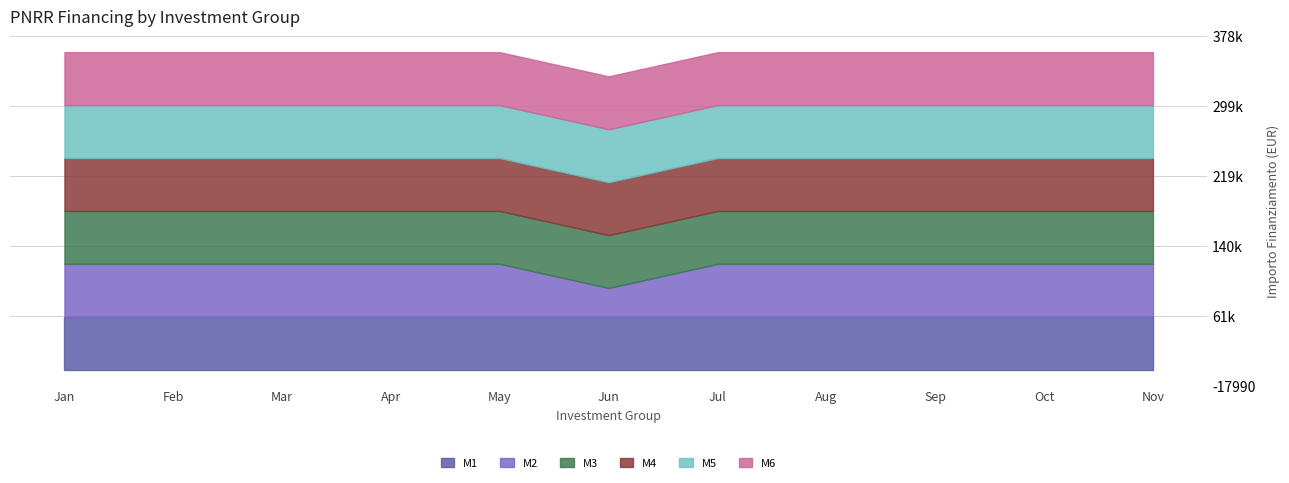

Which series has the largest range (max minus min)?

M2